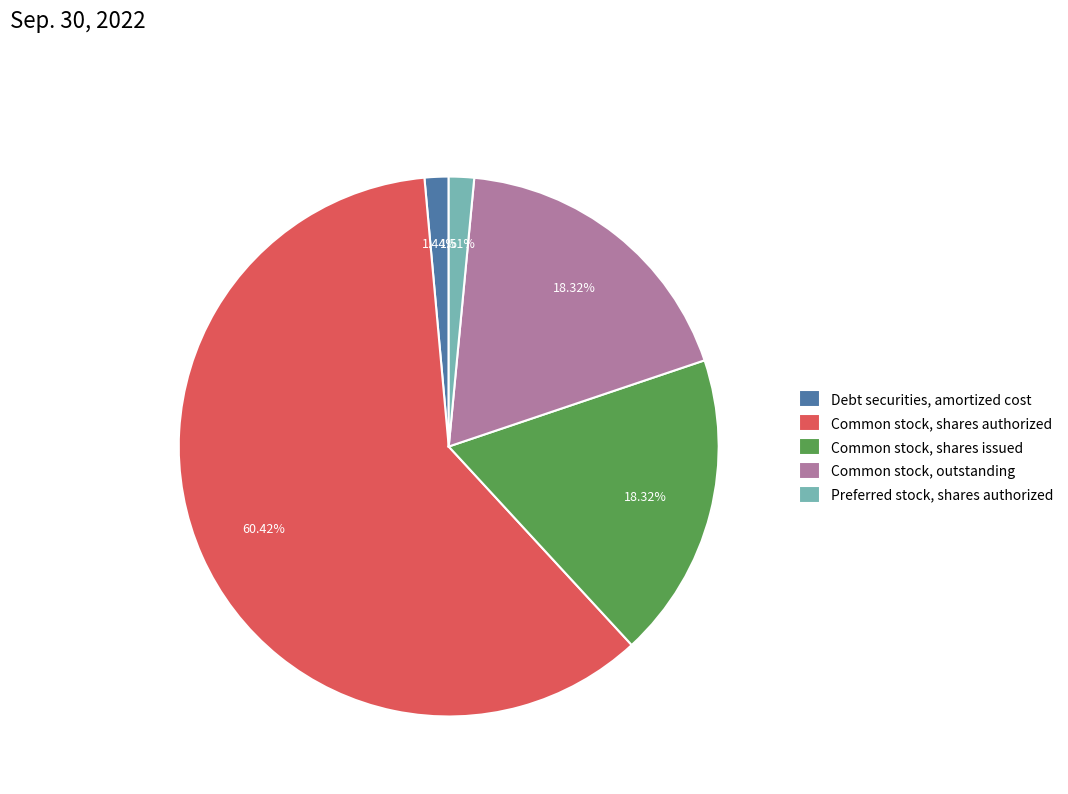

Does Common stock, shares issued represent more than half of the total?

No